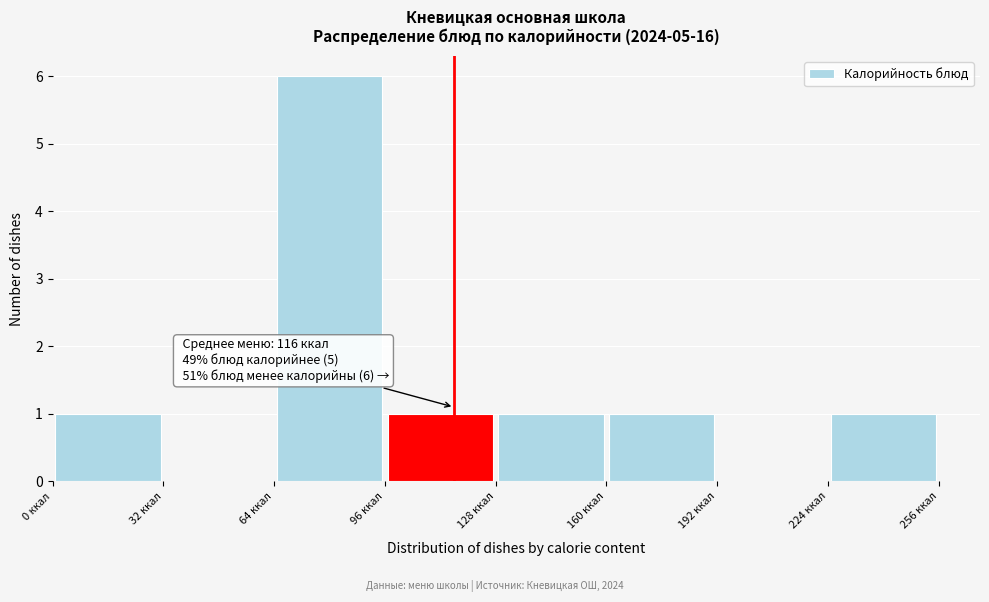

Which range on the x-axis has the tallest bar?

64 to 96